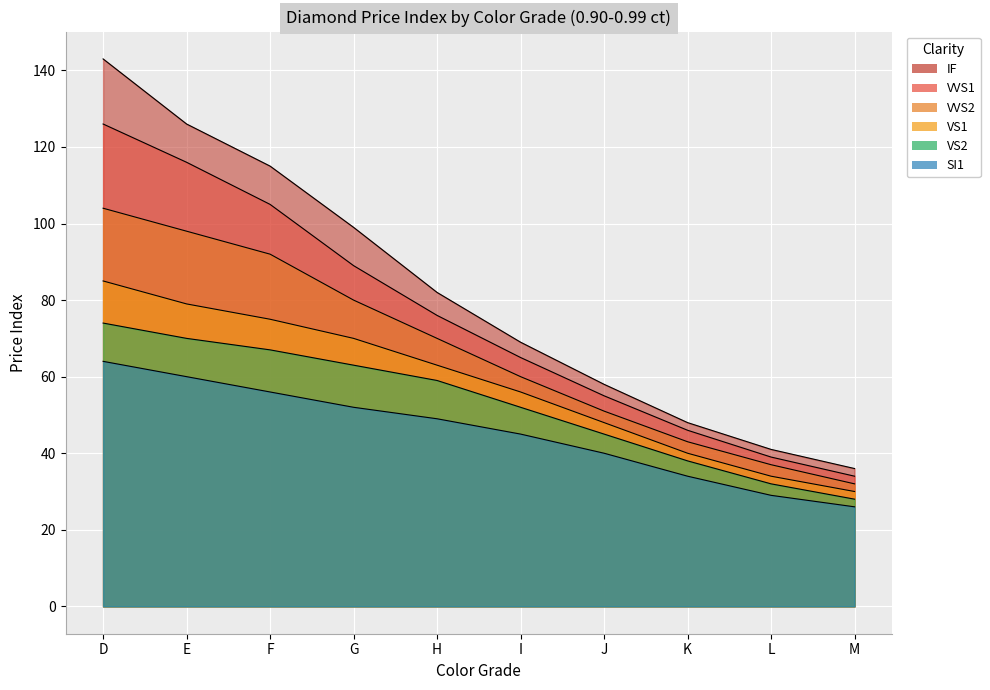

Which has a higher value, G or L?

G